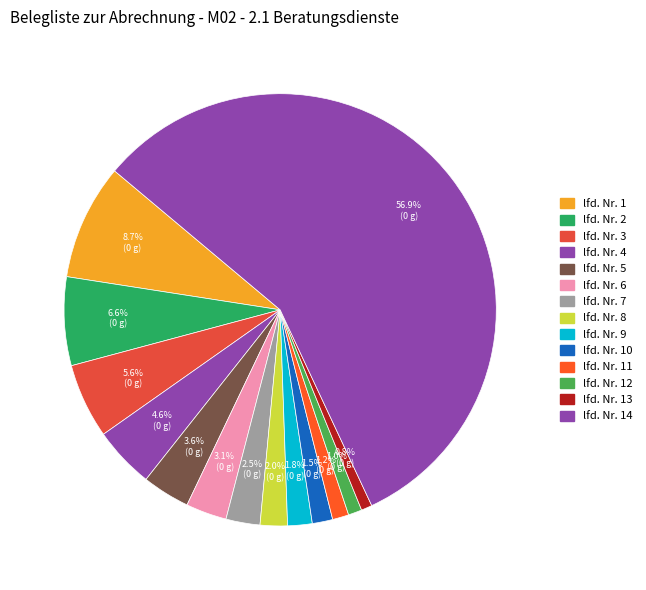

Which slice is the smallest?

lfd. Nr. 13